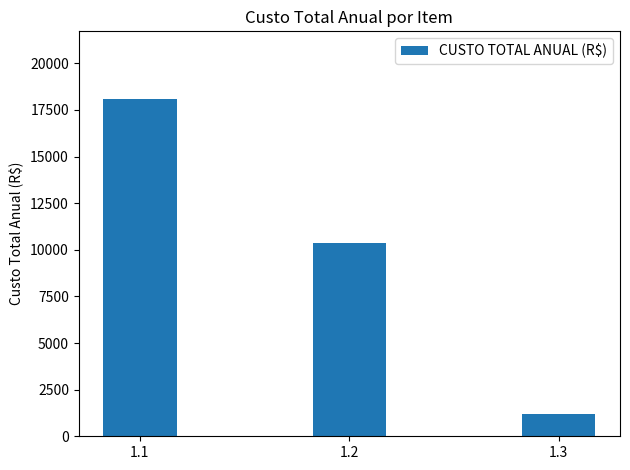

Reading left to right, transcribe all the data shown in this chart.

1.1=18094.1	1.2=10346.7	1.3=1200.0